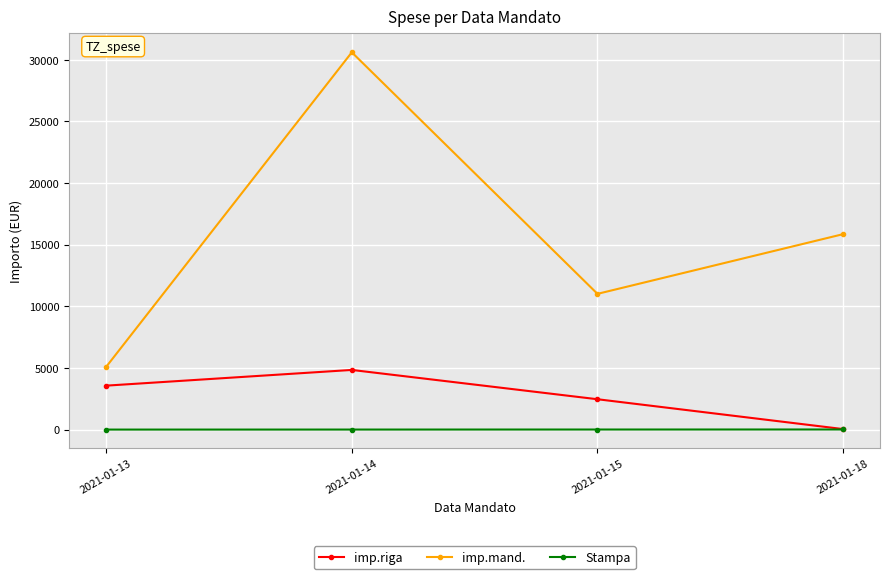

Is this an area chart (filled region under the line)?

No